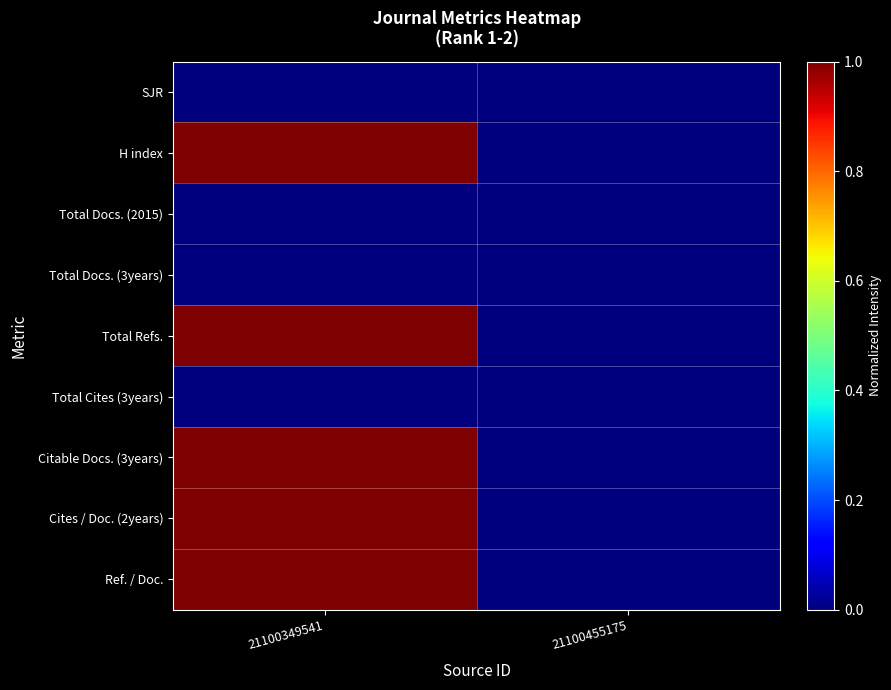

Which has a higher value, 21100349541 or 21100455175?

21100349541